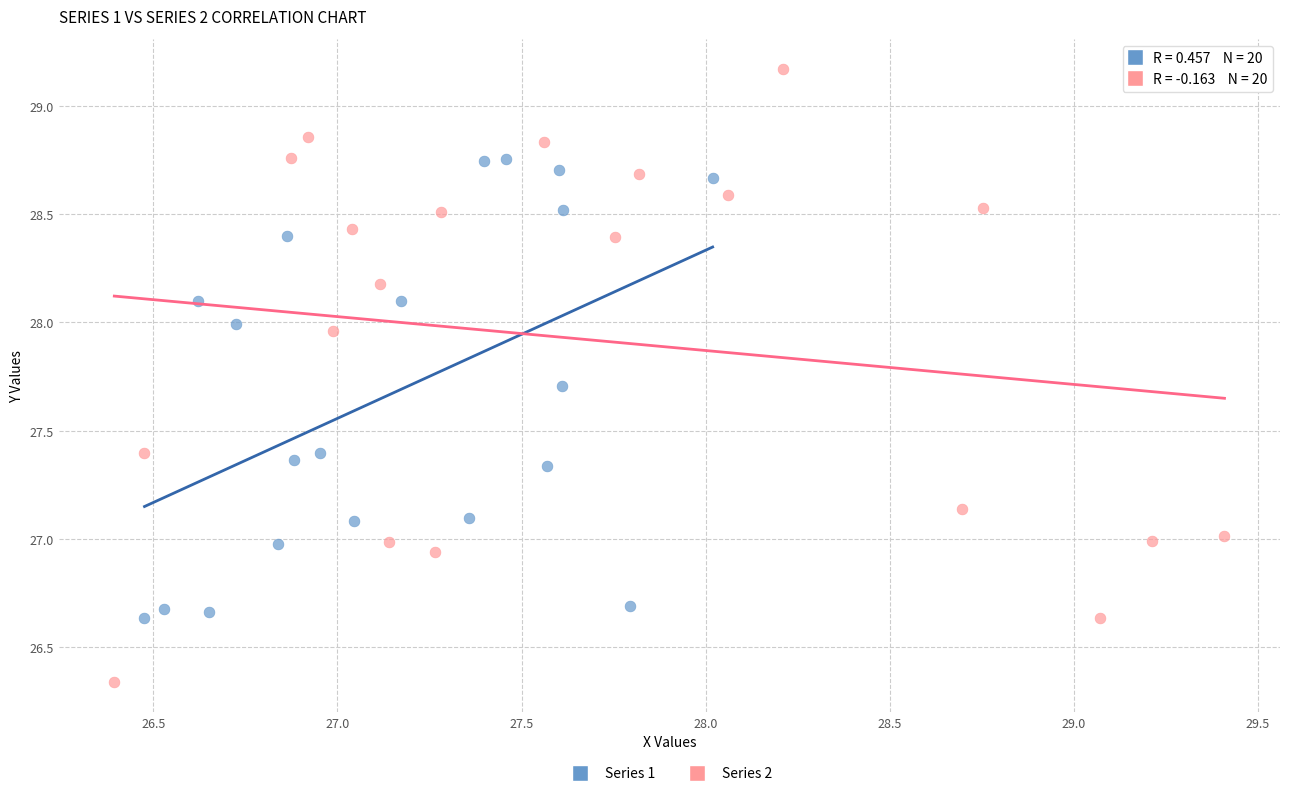

Which series has the widest spread of Y values?

Series 2